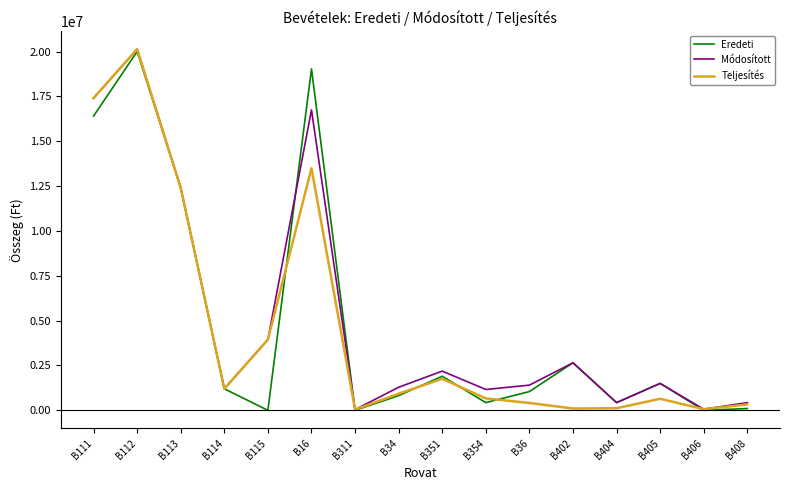

What is the average value of the Teljesítés series?

4601762